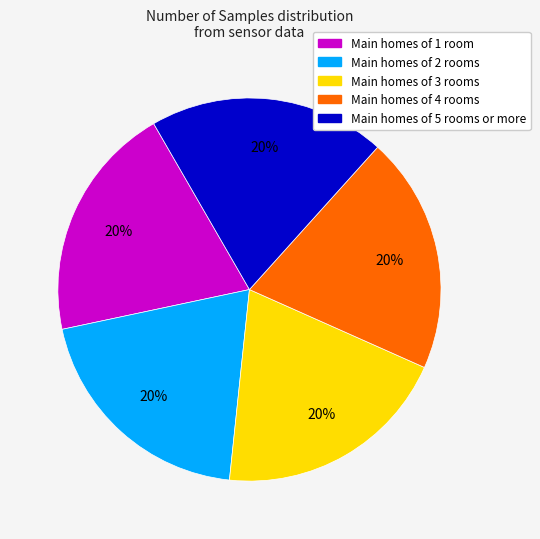

True or false: Main homes of 4 rooms accounts for 20% of the total.

True